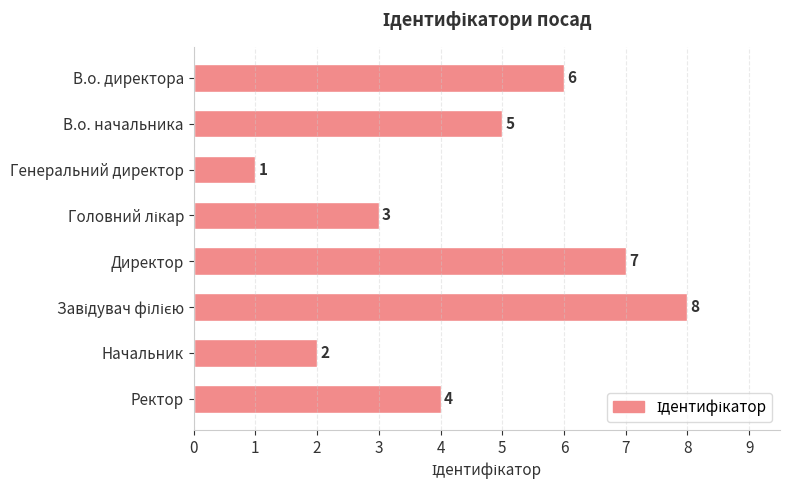

What is the smallest value displayed?

1